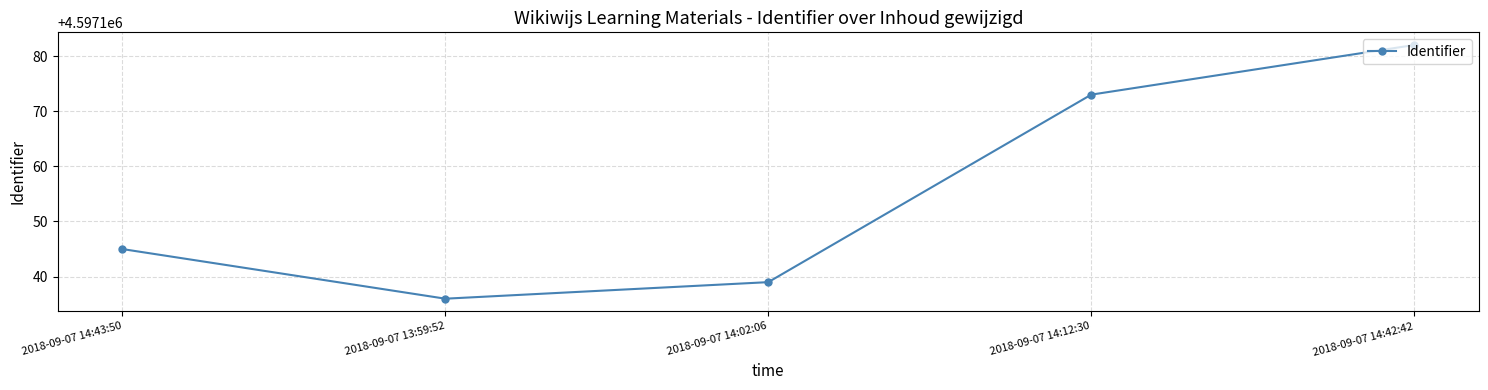

Reading right to left, list all the values displayed in this chart.

2018-09-07 14:42:42=4597182	2018-09-07 14:12:30=4597173	2018-09-07 14:02:06=4597139	2018-09-07 13:59:52=4597136	2018-09-07 14:43:50=4597145